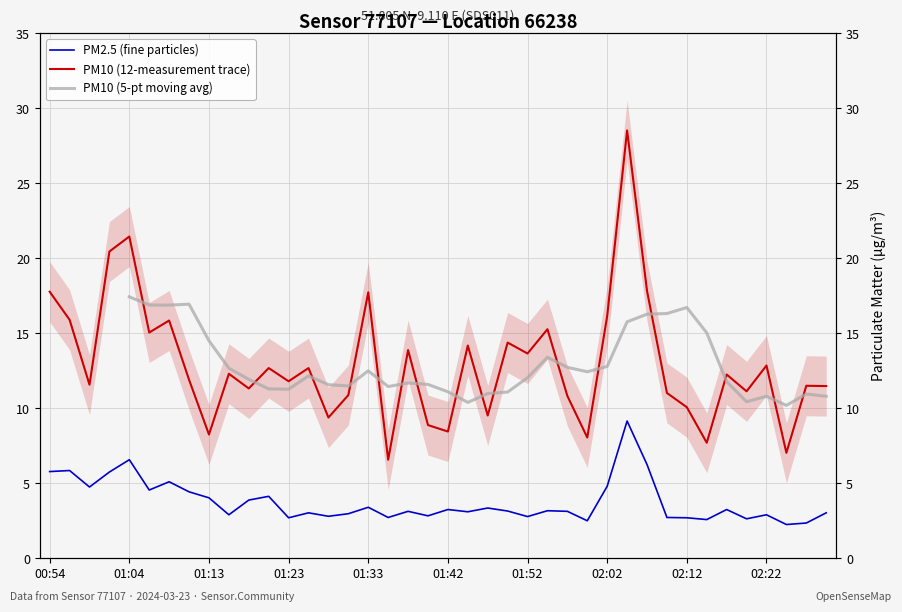

At which category does P2 reach its first local peak?

00:56